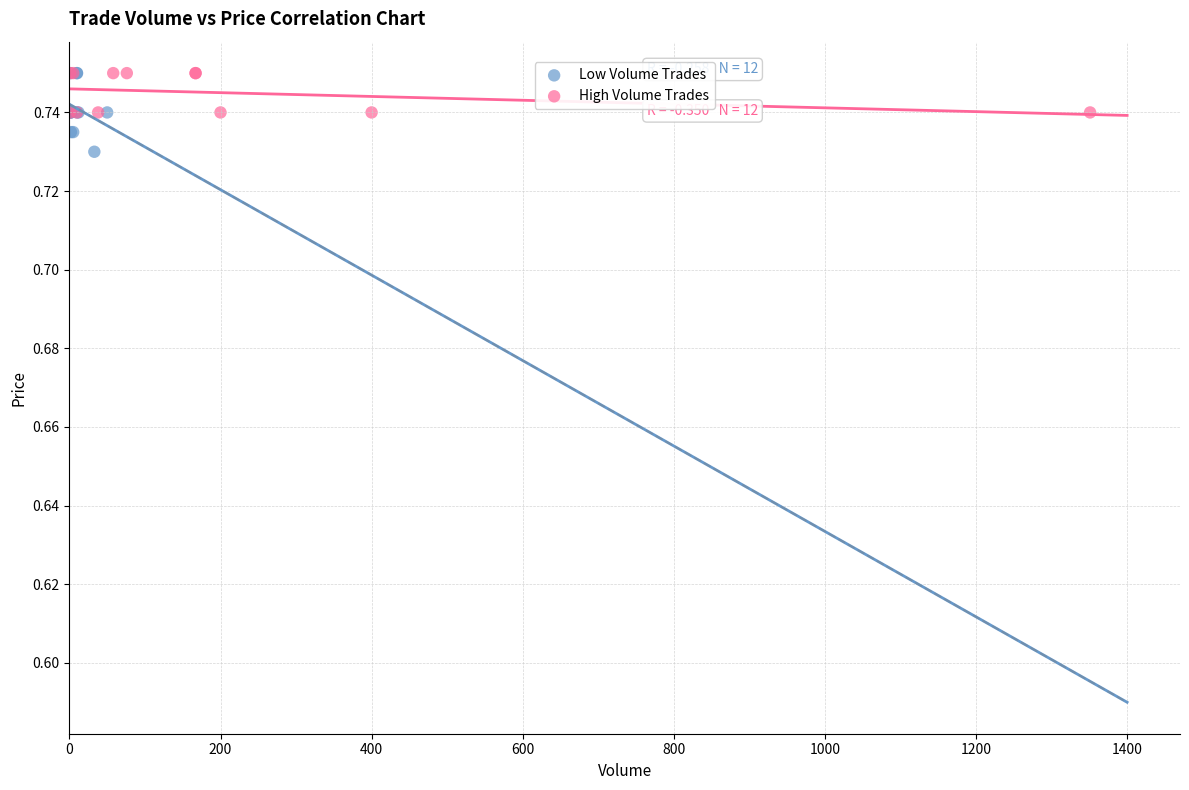

What are all the series names shown in the legend?

Low Volume Trades, High Volume Trades